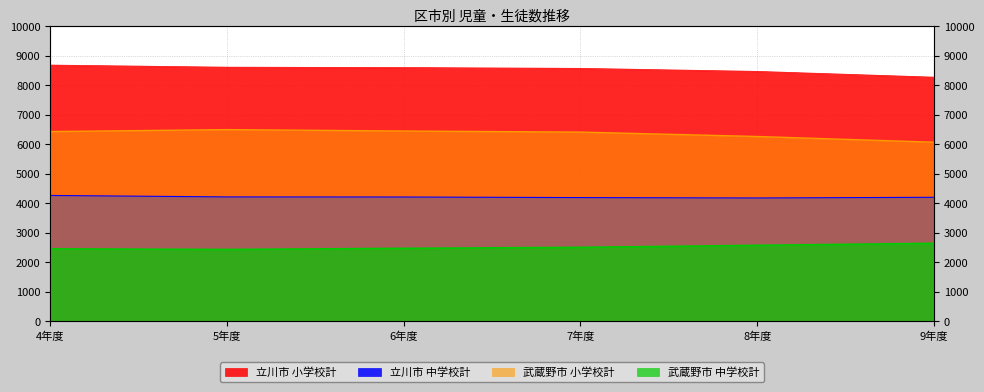

Reading left to right, extract all data points from this chart.

立川市 小学校計: 8690	8619	8606	8579	8476	8281
立川市 中学校計: 4270	4221	4218	4198	4185	4208
武蔵野市 小学校計: 6436	6502	6454	6418	6269	6075
武蔵野市 中学校計: 2460	2439	2477	2510	2579	2648